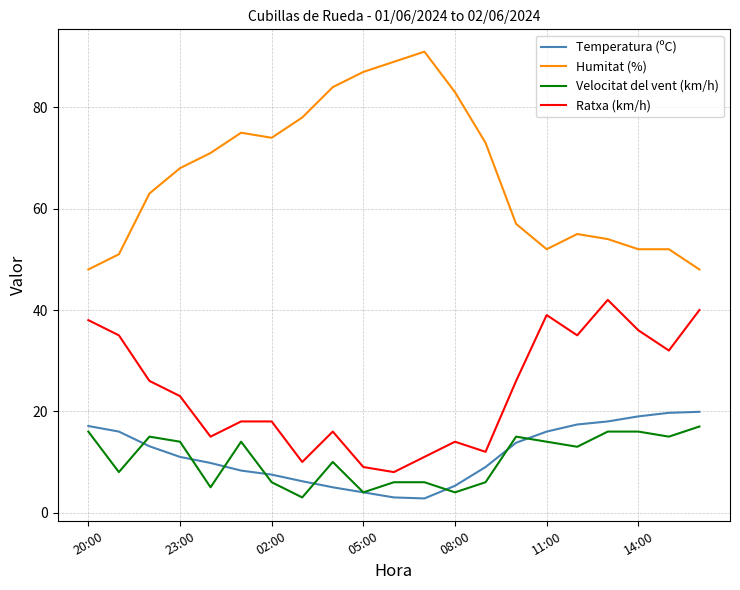

Which series has the widest spread of values?

Humitat (%)